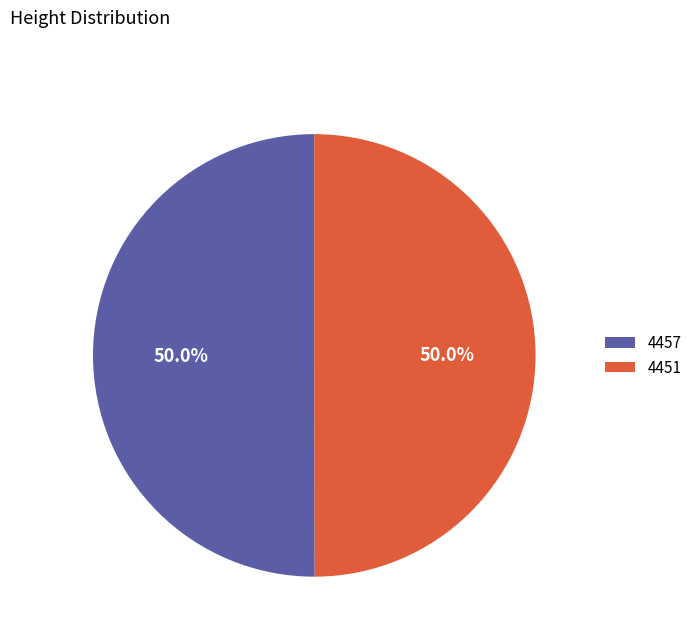

Is it true that 4457 is 50% of the pie?

True